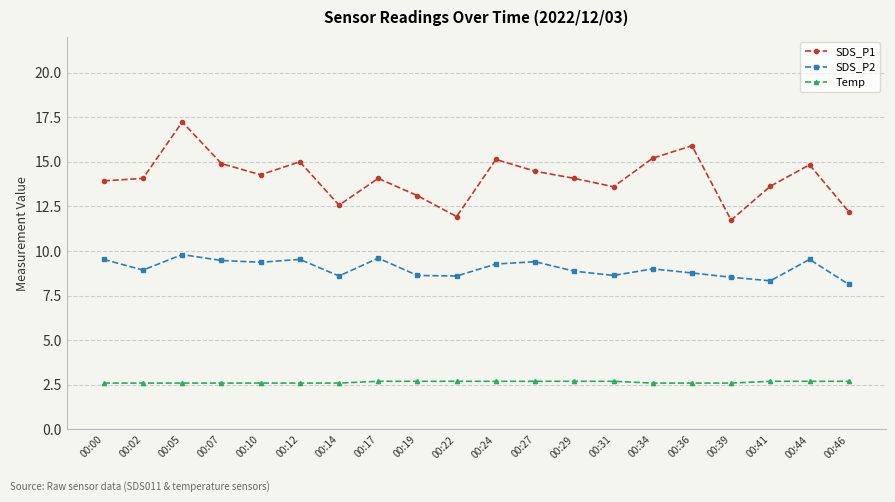

Which series has the largest range (max minus min)?

SDS_P1